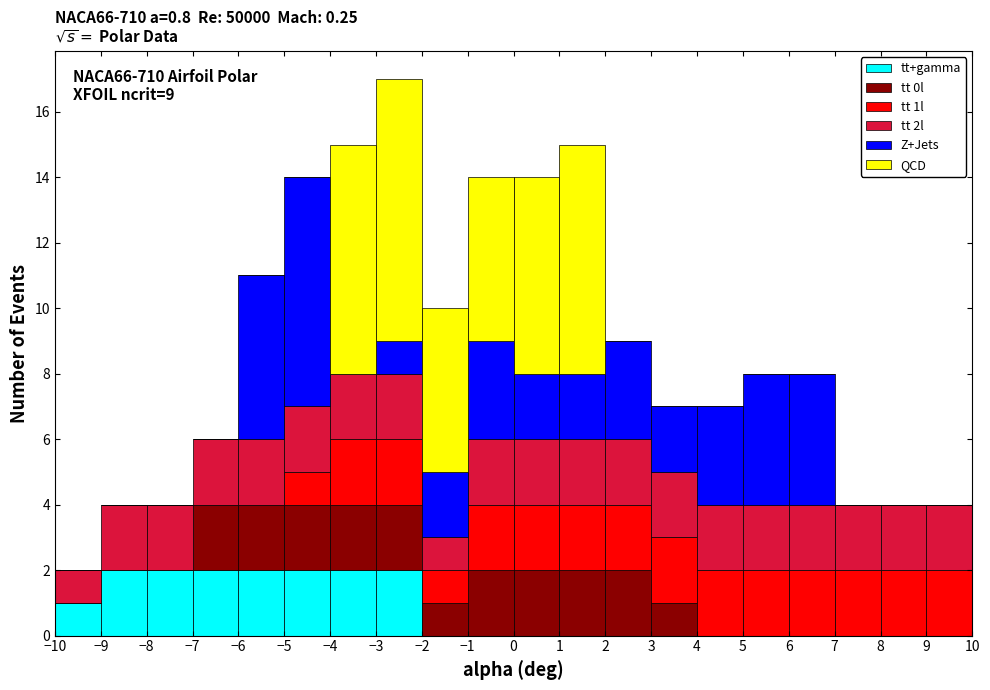

Which range on the x-axis has the tallest stacked bar (by total height)?

-3 to -2